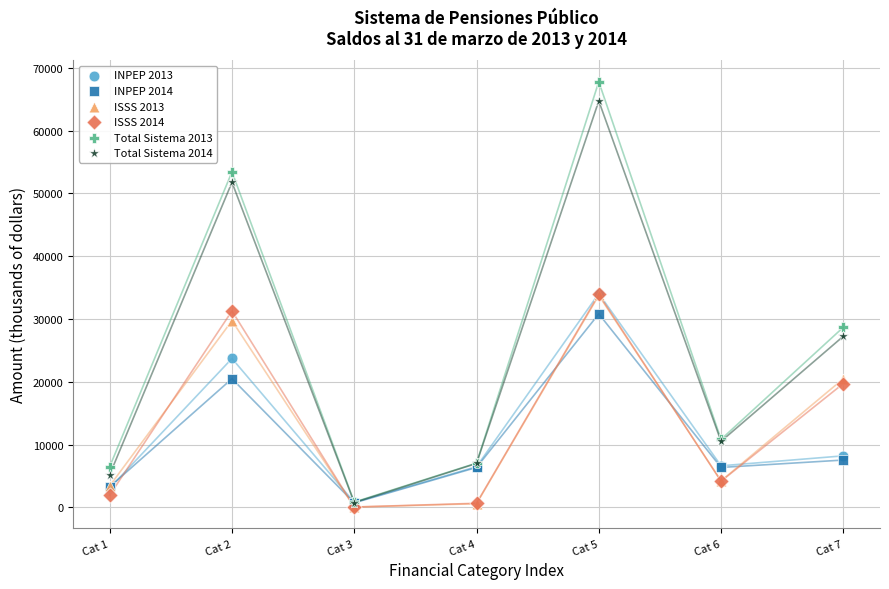

What are all the series names shown in the legend?

INPEP 2013, INPEP 2014, ISSS 2013, ISSS 2014, Total Sistema 2013, Total Sistema 2014